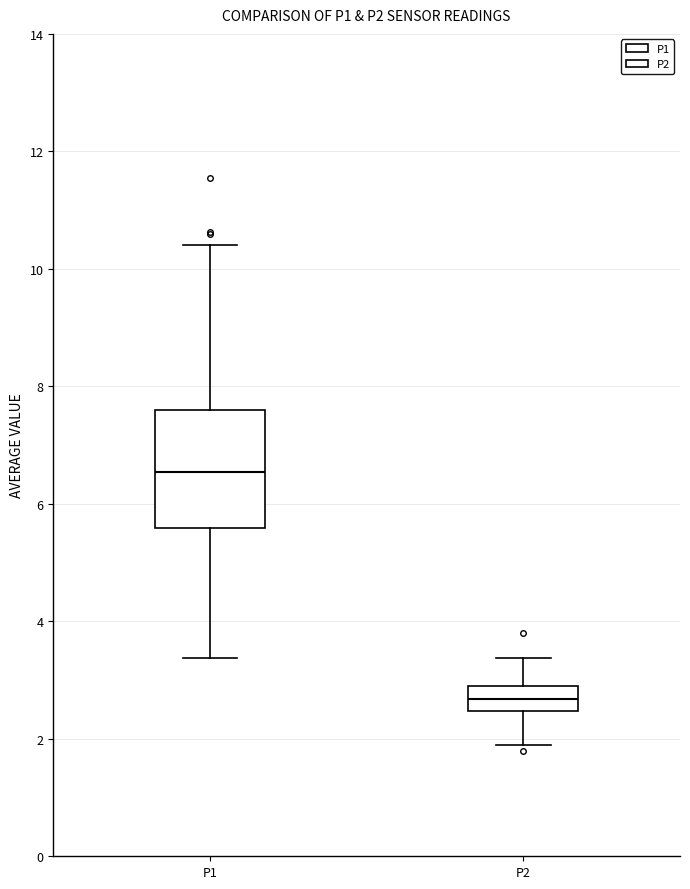

Comparing the boxes themselves (not the whiskers), which one is the tallest?

P1